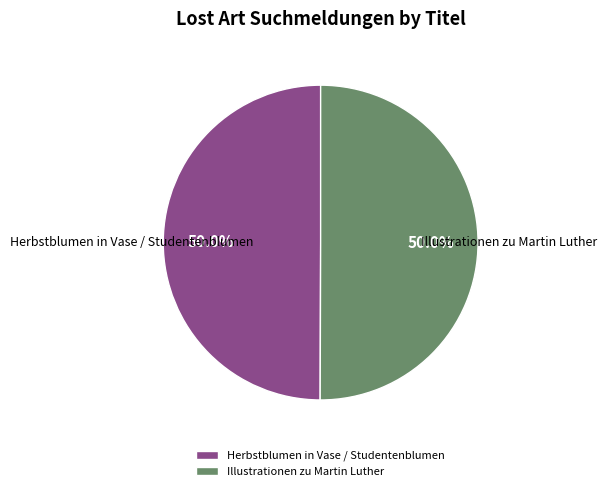

What is the ratio of the value at Illustrationen zu Martin Luther to the value at Herbstblumen in Vase / Studentenblumen?

1.0